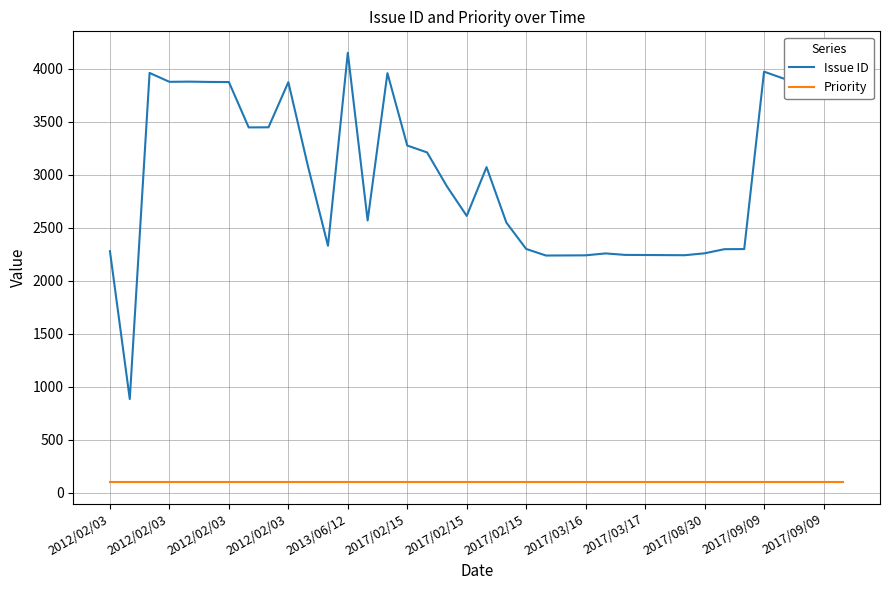

Which series has the largest total across all categories?

Issue ID